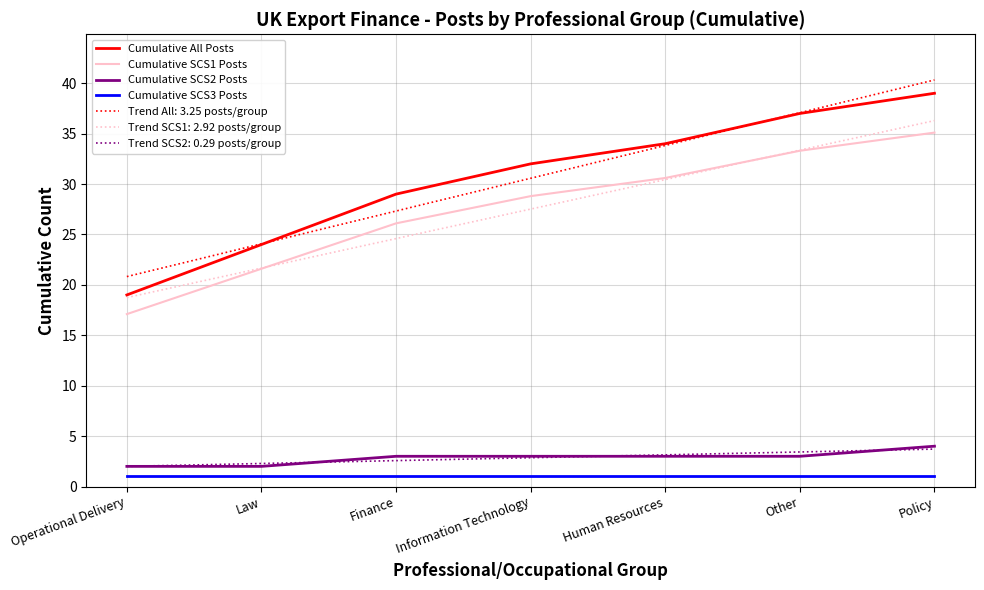

Rank the categories by Cumulative SCS1 Posts value from highest to lowest.

Policy, Other, Human Resources, Information Technology, Finance, Law, Operational Delivery